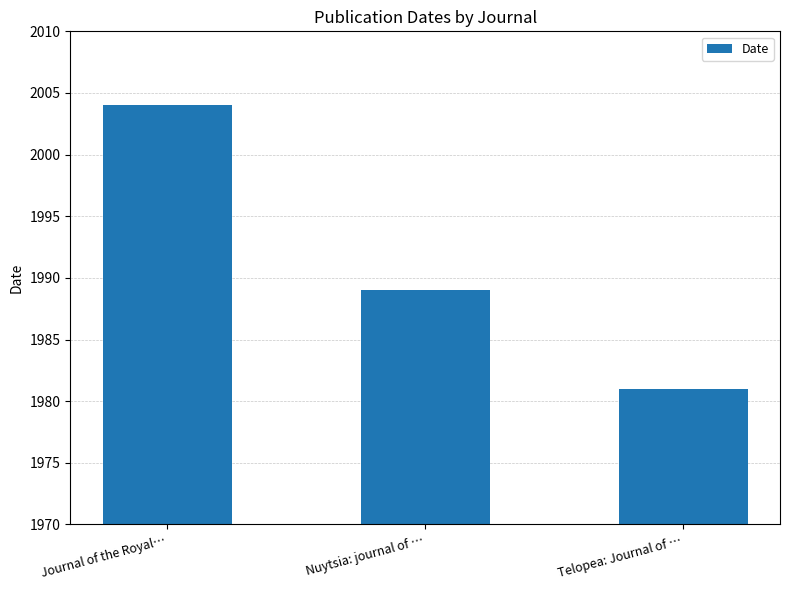

What is the change in value from Journal of the Royal… to Nuytsia: journal of …?

-15